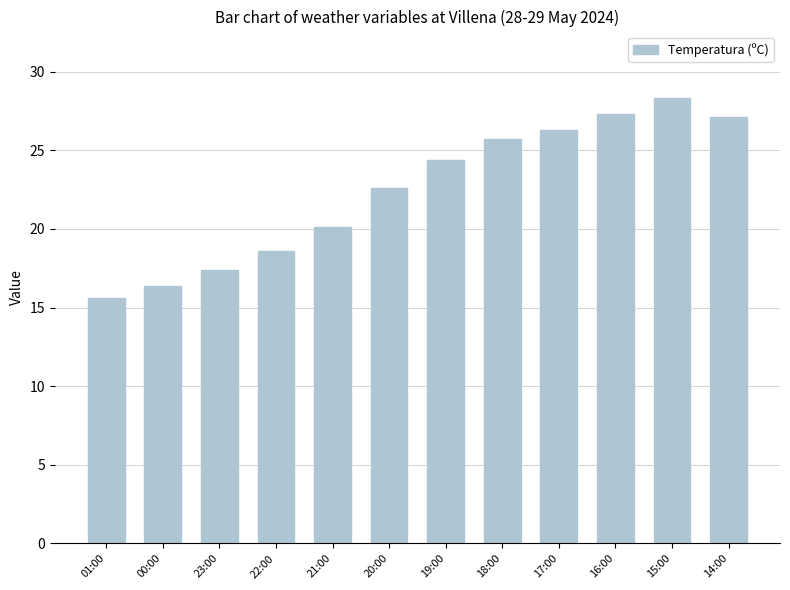

Read the value at 20:00.

22.6